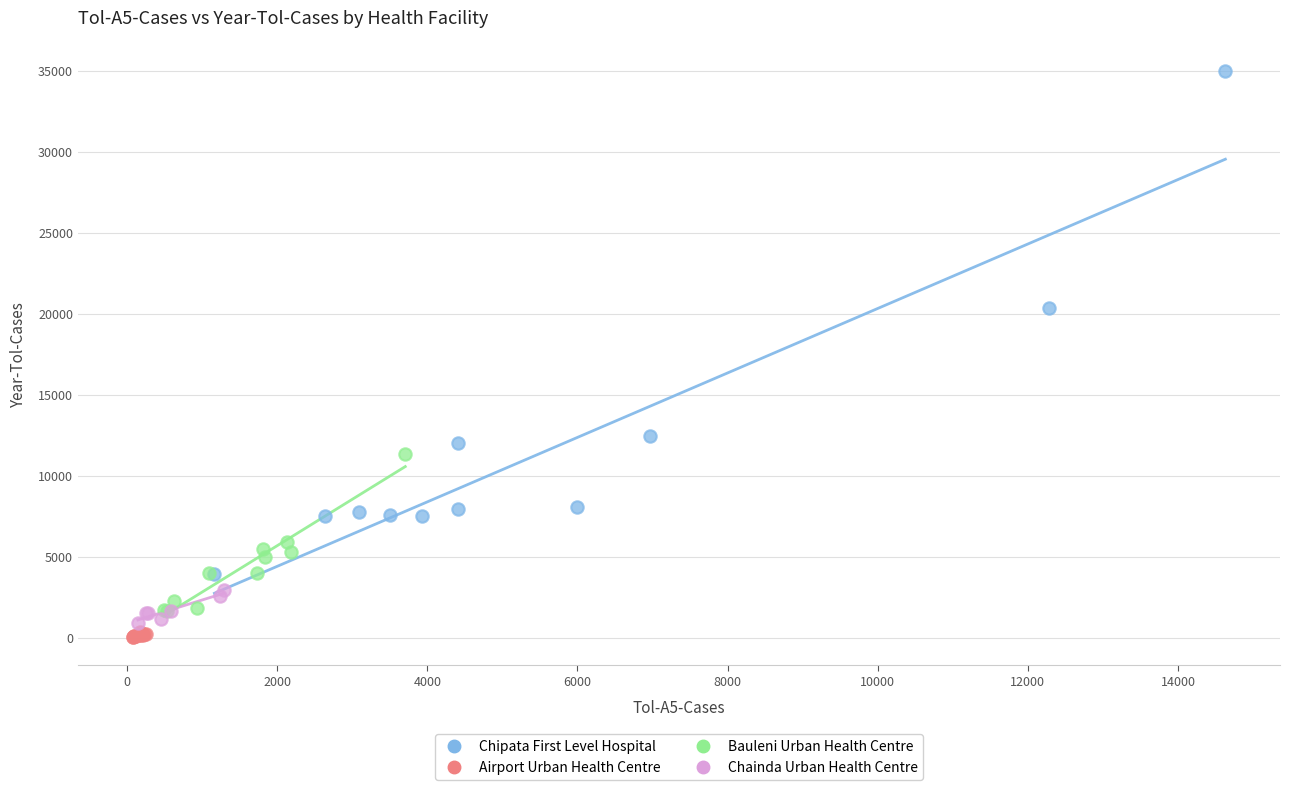

Which series contains the highest Y value?

Chipata First Level Hospital